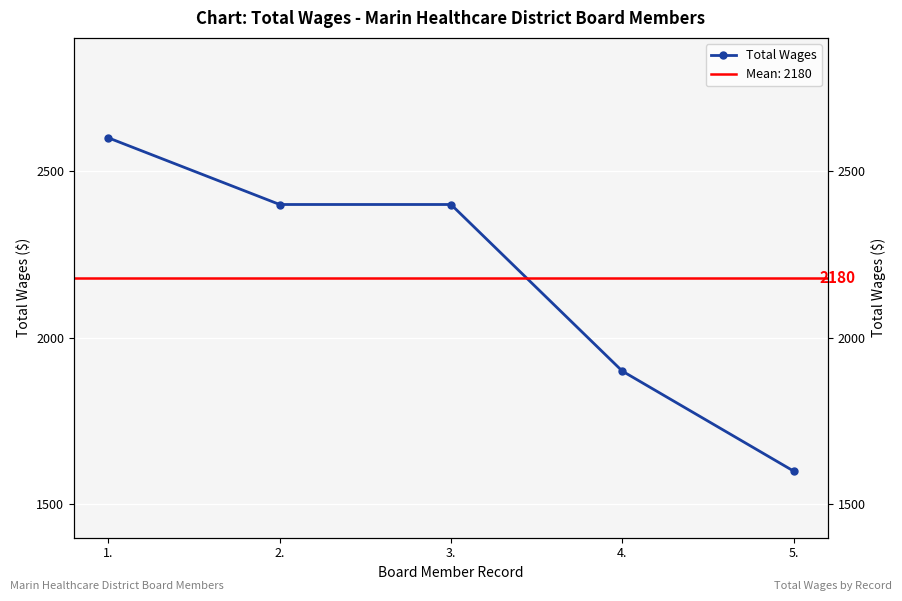

What value does the data have at 5.?

1600